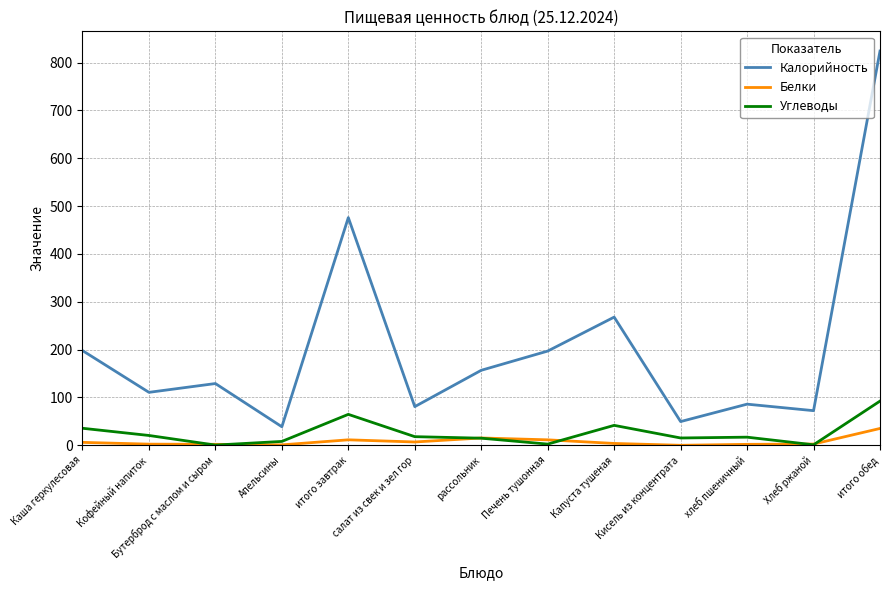

After their last crossing, which series has the higher values: Углеводы or Белки?

Углеводы